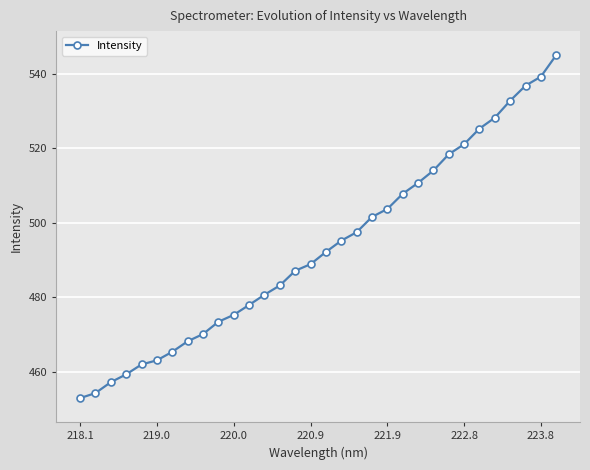

What is the value of the 6th point from the left?

463.0